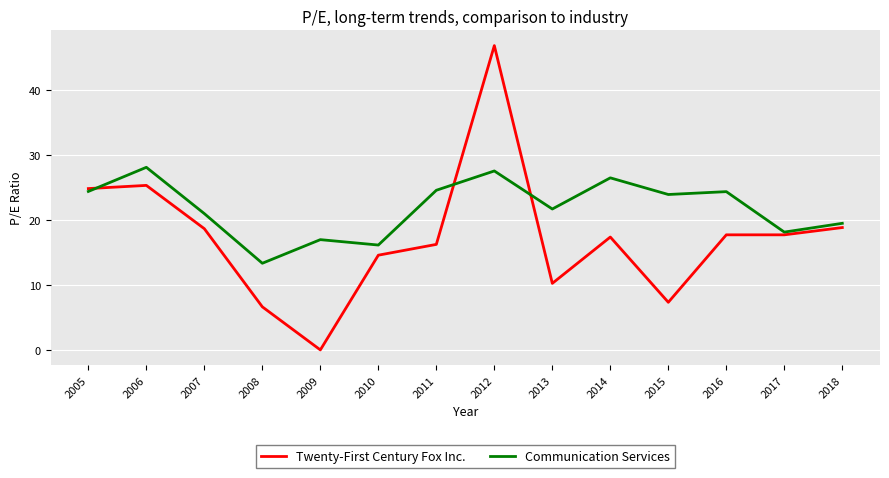

Count the number of categories in the chart.

14